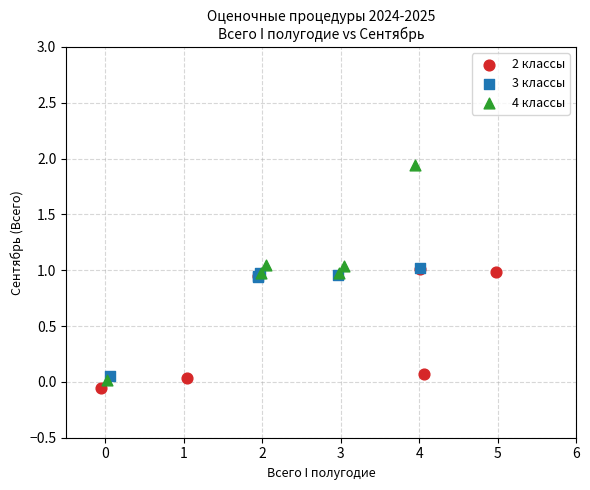

Which series contains the highest Y value?

4 классы